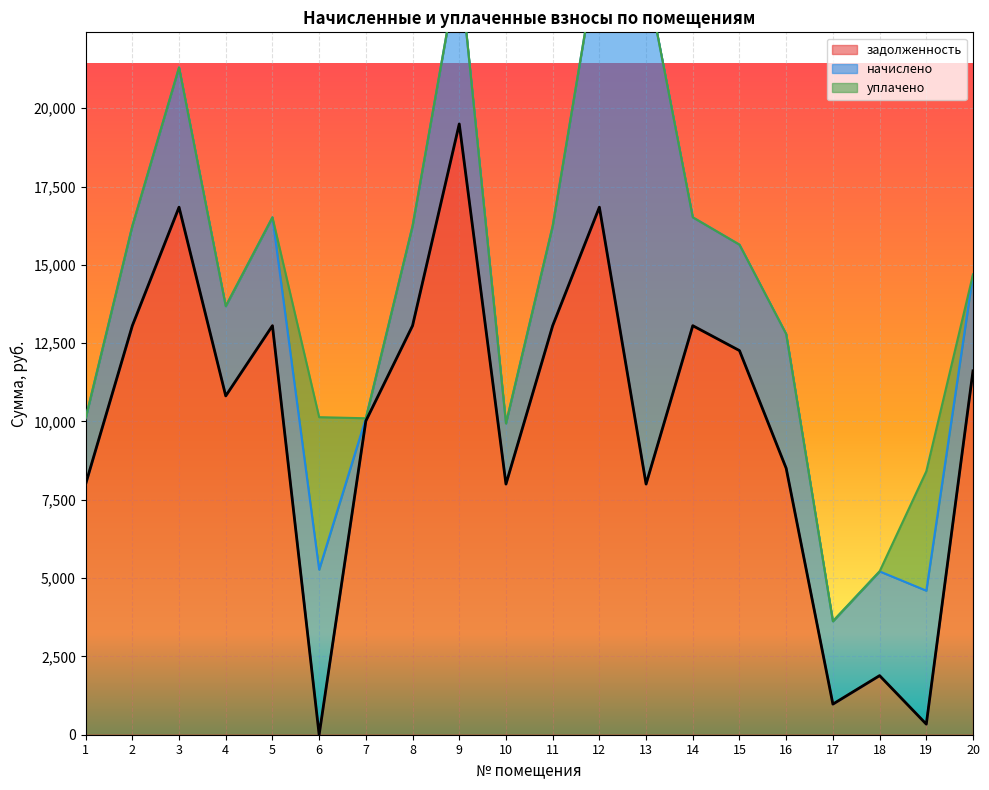

The value of уплачено at 6 is 2271.5. True or false?

False